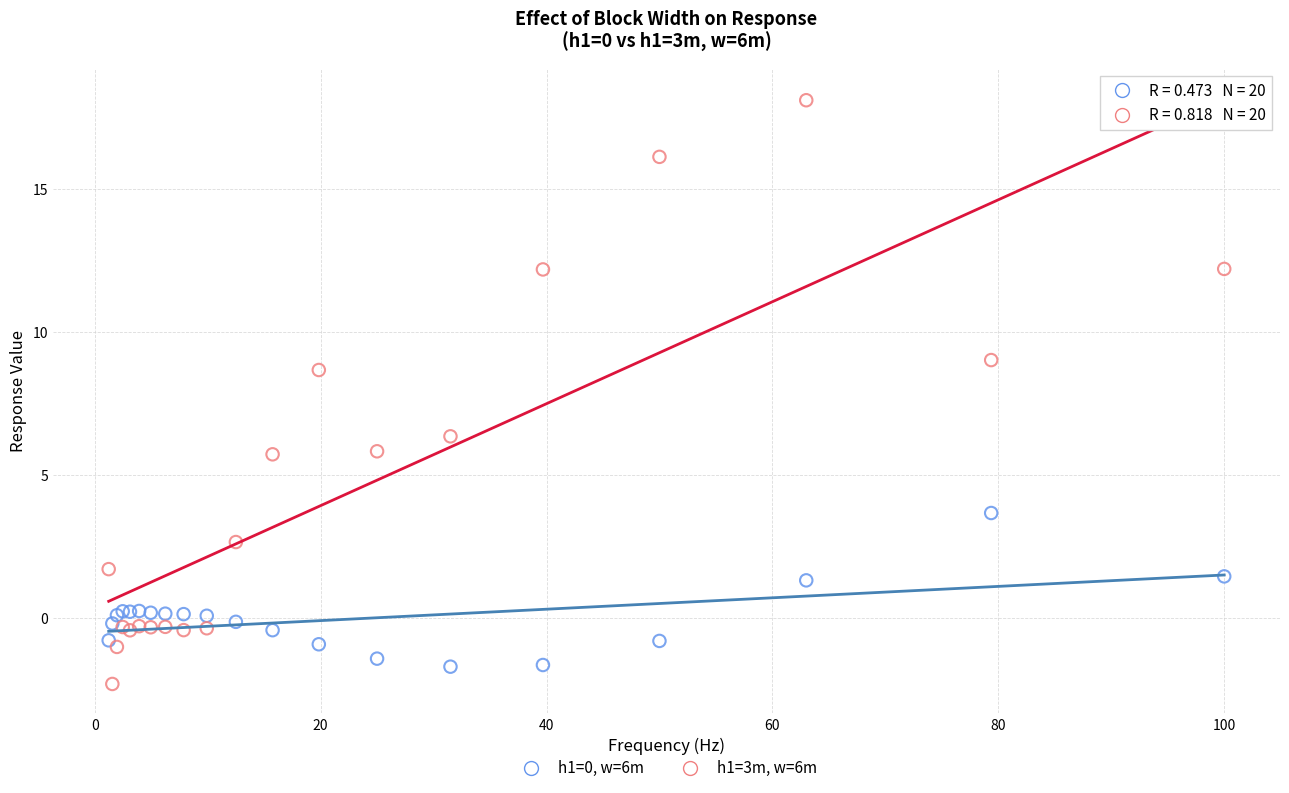

Across all series, what Y value is closest to 7?

6.4